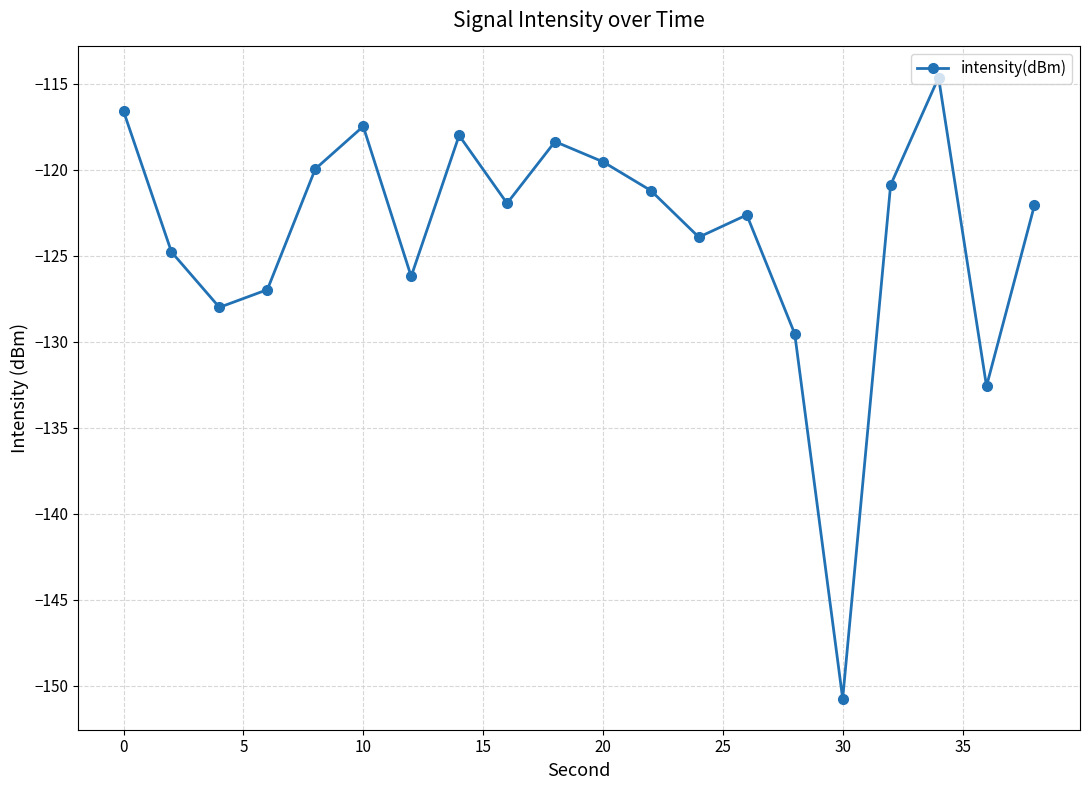

How many points are lower than both their immediate neighbors (excluding endpoints)?

6